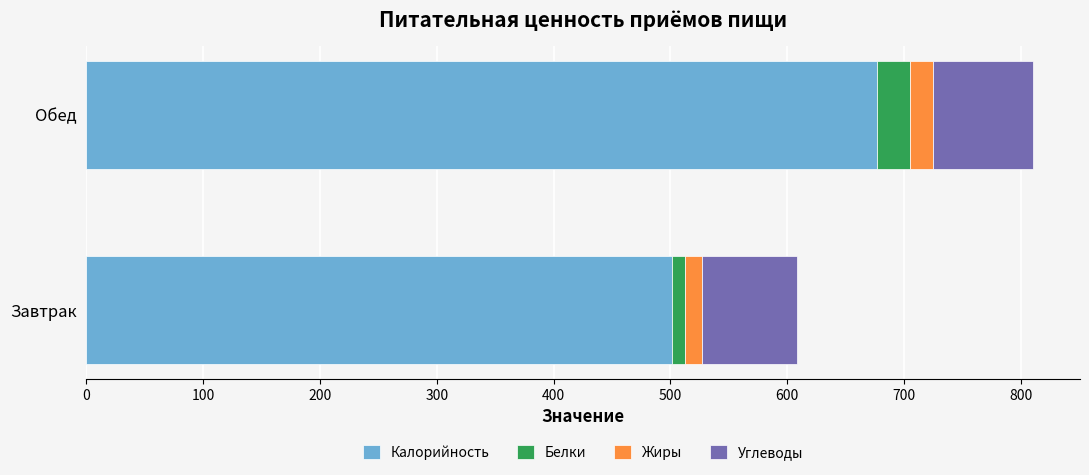

At which category is the sum across all series the highest?

Обед